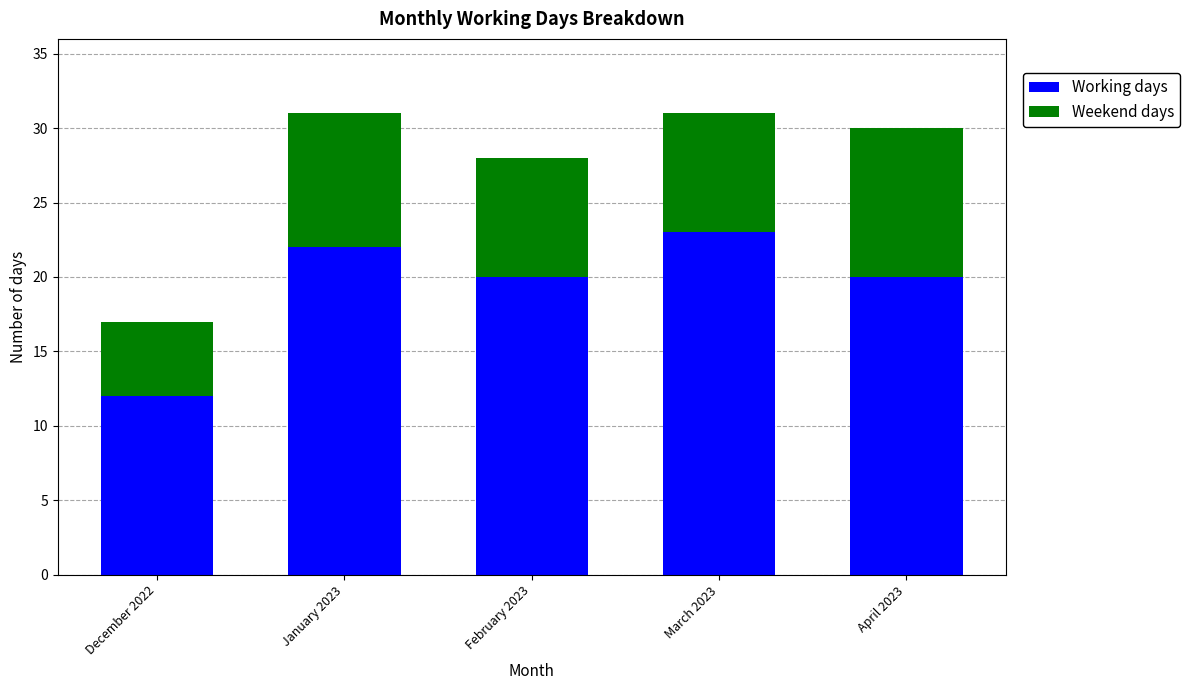

Read the Working days value at January 2023.

22